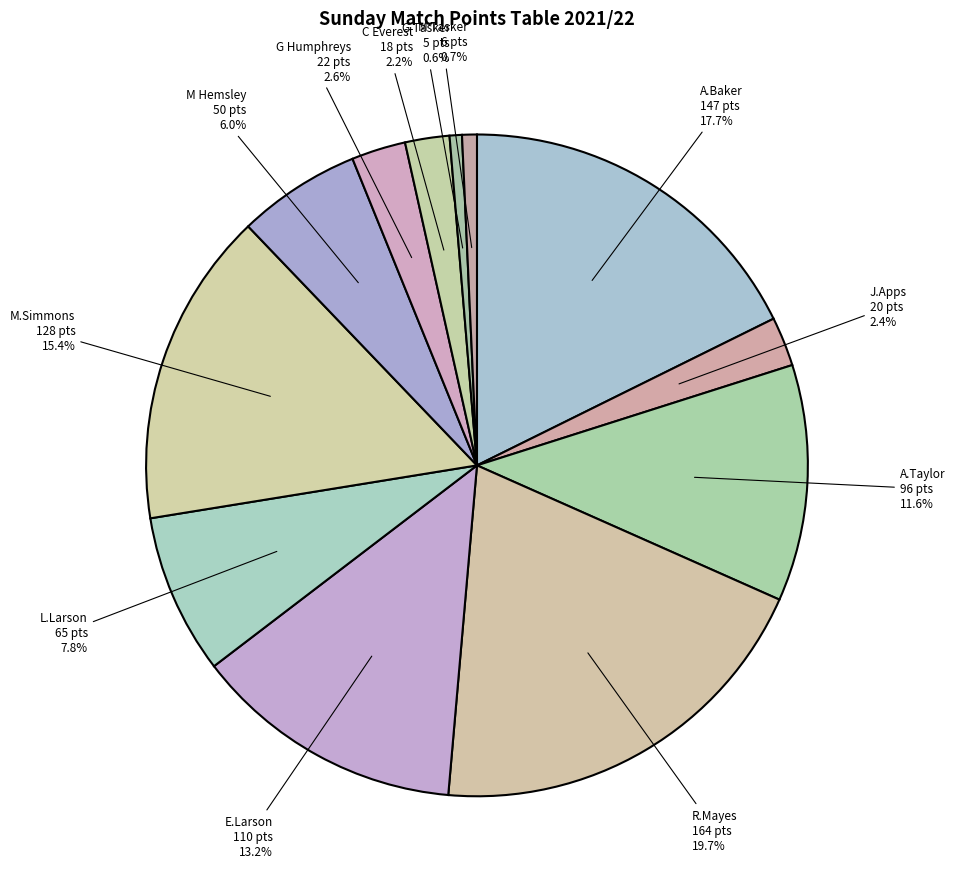

Is there a majority slice in this chart?

No